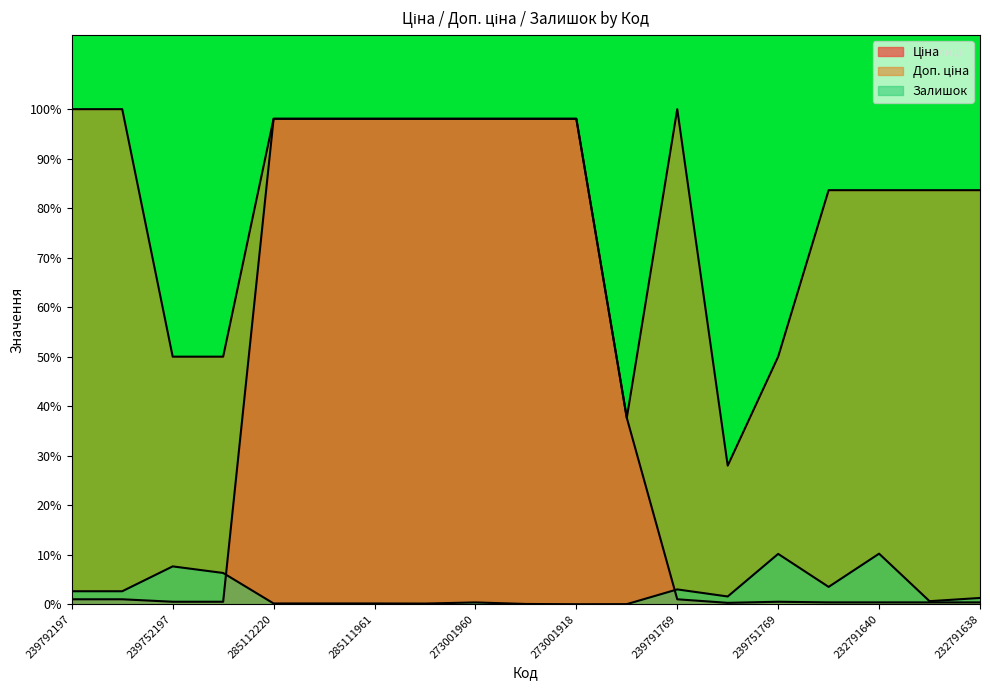

Is it true that Доп. ціна equals 83.6 at 232791640?

True